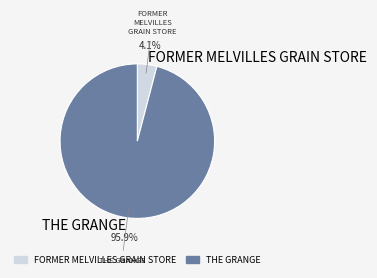

Is the sum of FORMER MELVILLES GRAIN STORE and THE GRANGE greater than half?

Yes